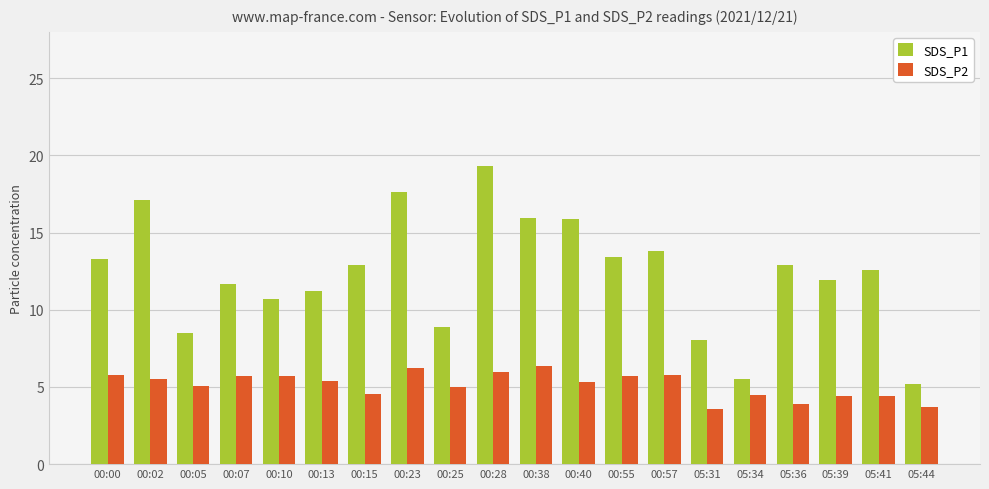

What is the difference between the highest and lowest values at 00:07?

6.0